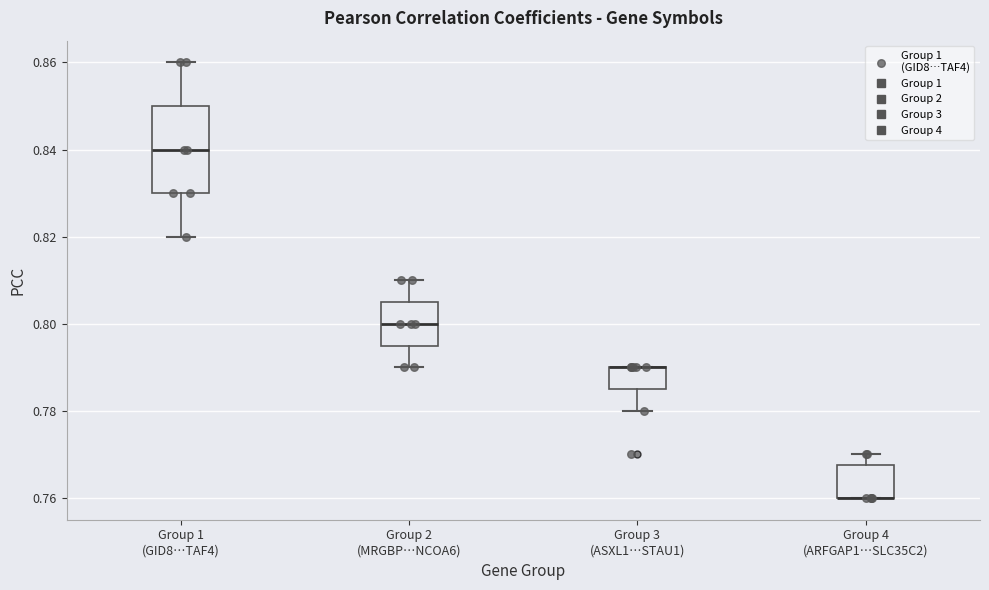

Where is the upper edge of the box for Group 4 (ARFGAP1…SLC35C2) on the y-axis? The values are not printed on the chart, so give them approximately, as read against the axis.

0.768